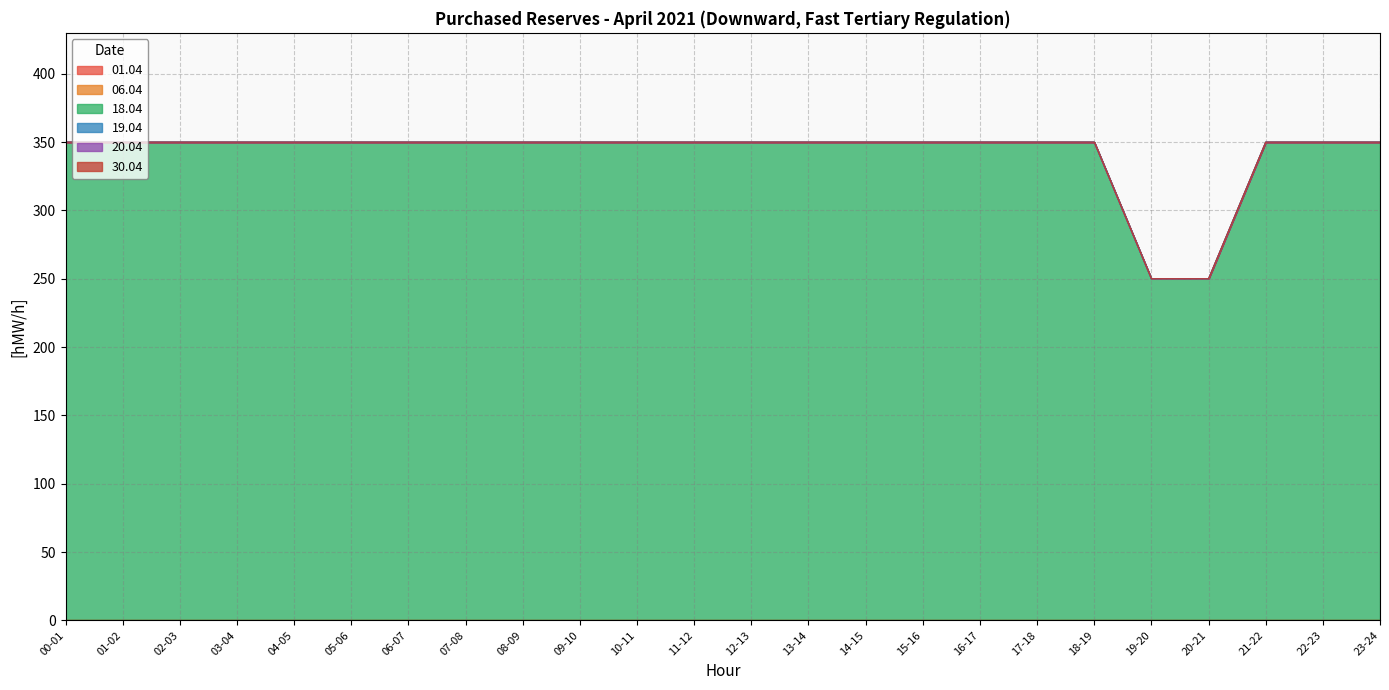

Does the chart have visible grid lines?

Yes